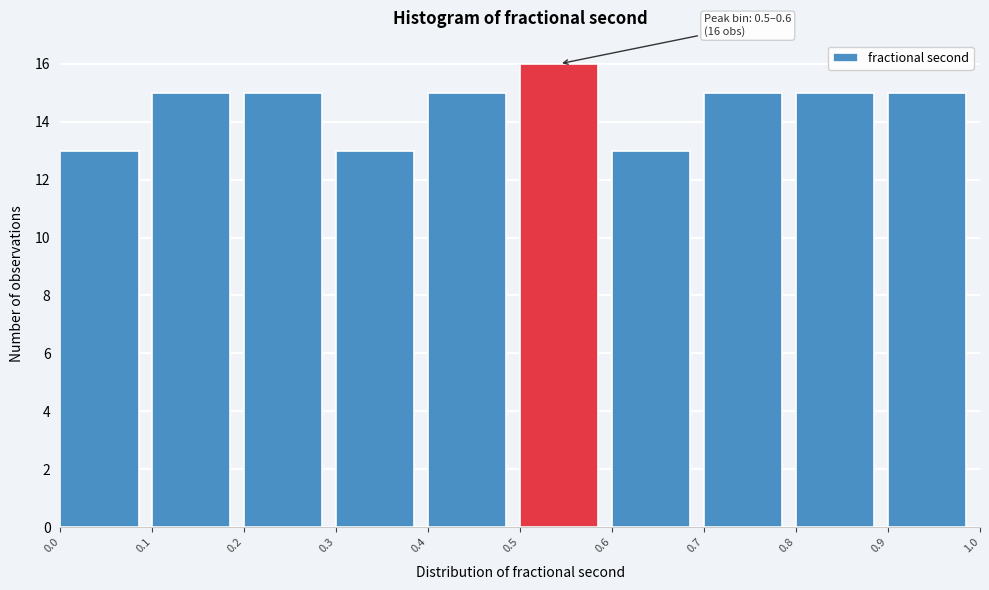

Which range on the x-axis has the tallest bar?

0.5 to 0.6